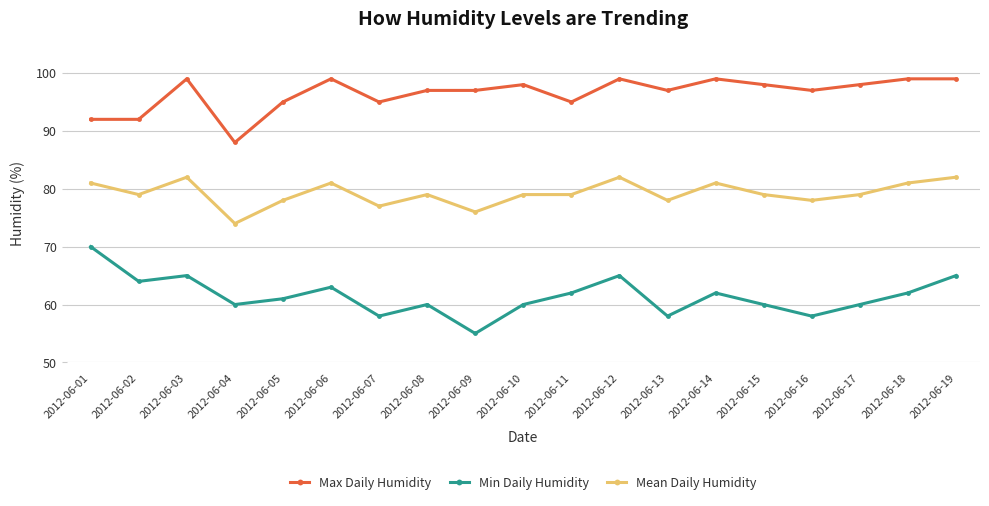

What is the sum of all Mean Daily Humidity values?

1505